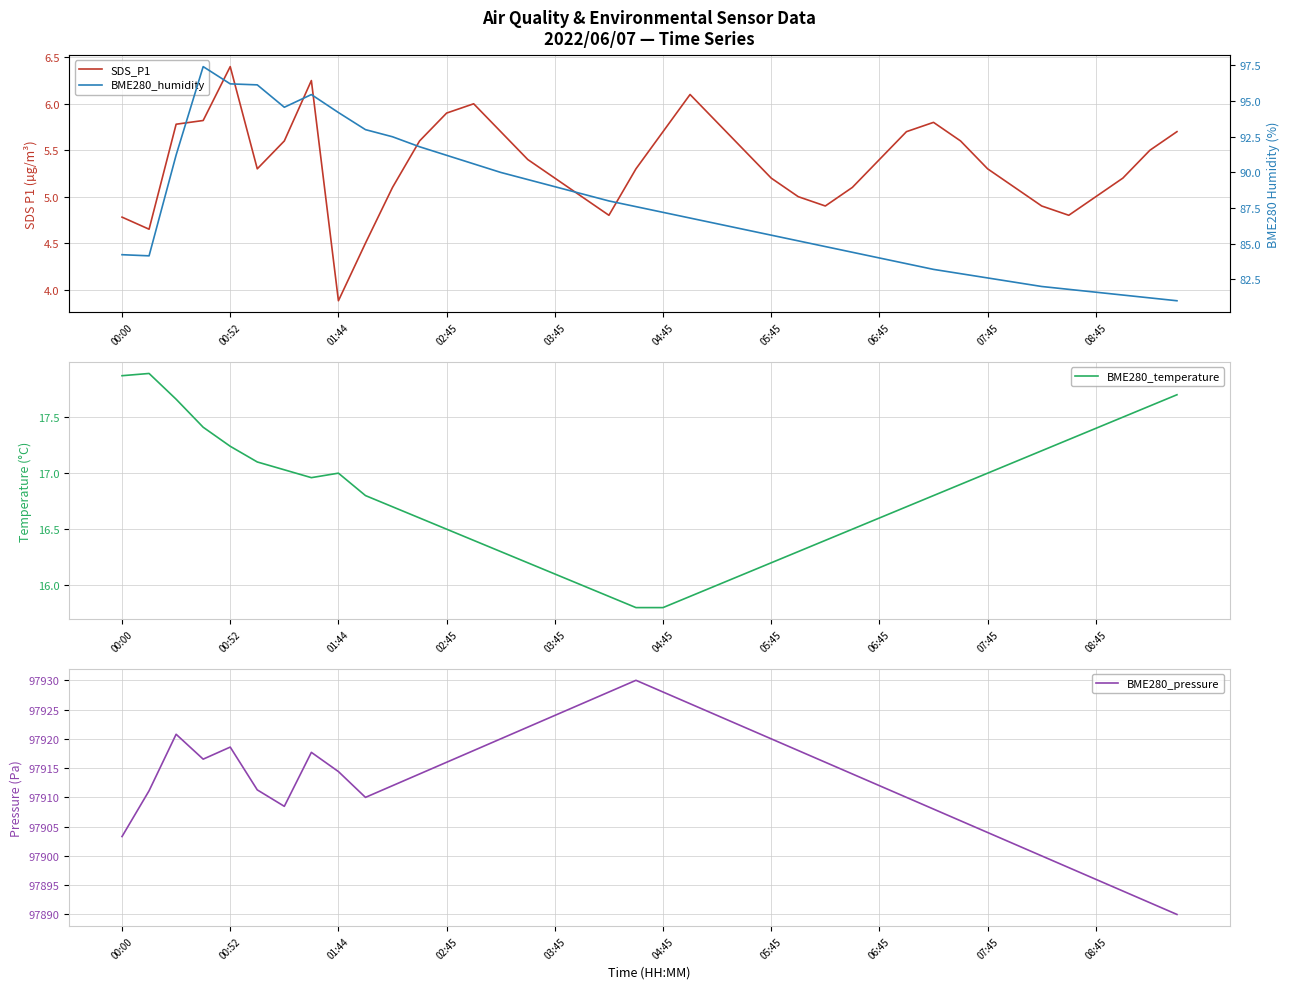

What value does the BME280_humidity series have at 19?

87.6